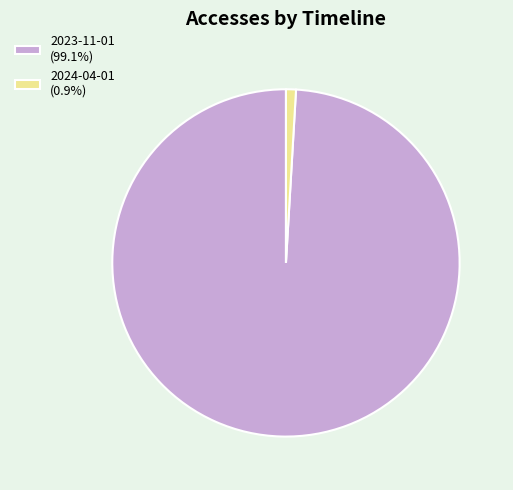

Is the sum of 2023-11-01 (99.1%) and 2024-04-01 (0.9%) greater than half?

Yes